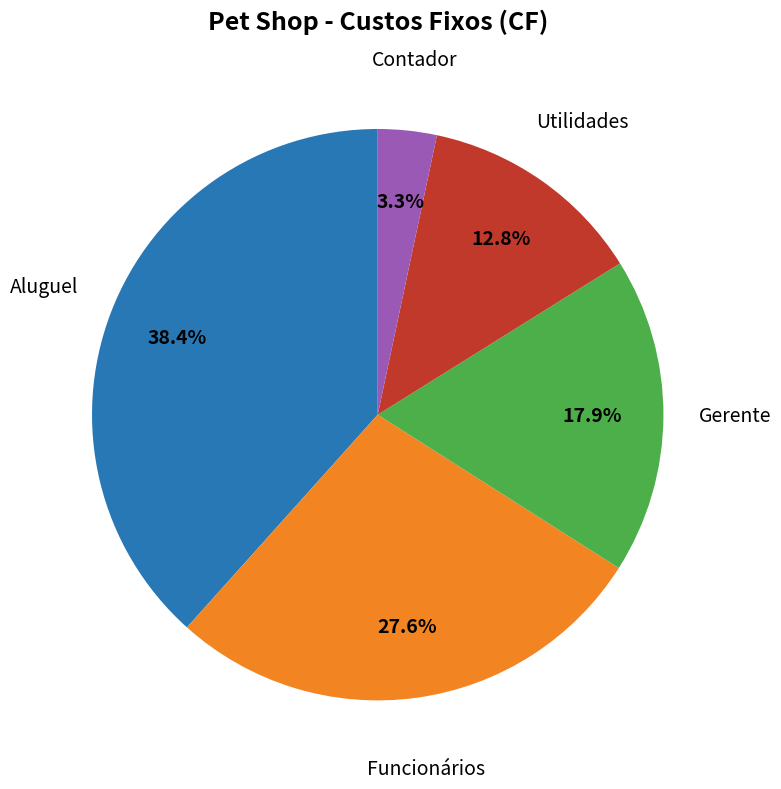

Is there any slice that represents more than half of the pie?

No